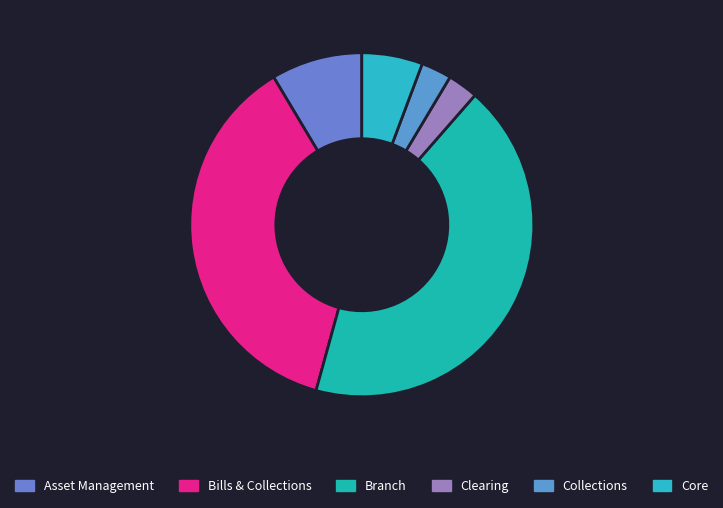

What percentage is the Bills & Collections slice, to the nearest percent?

37%